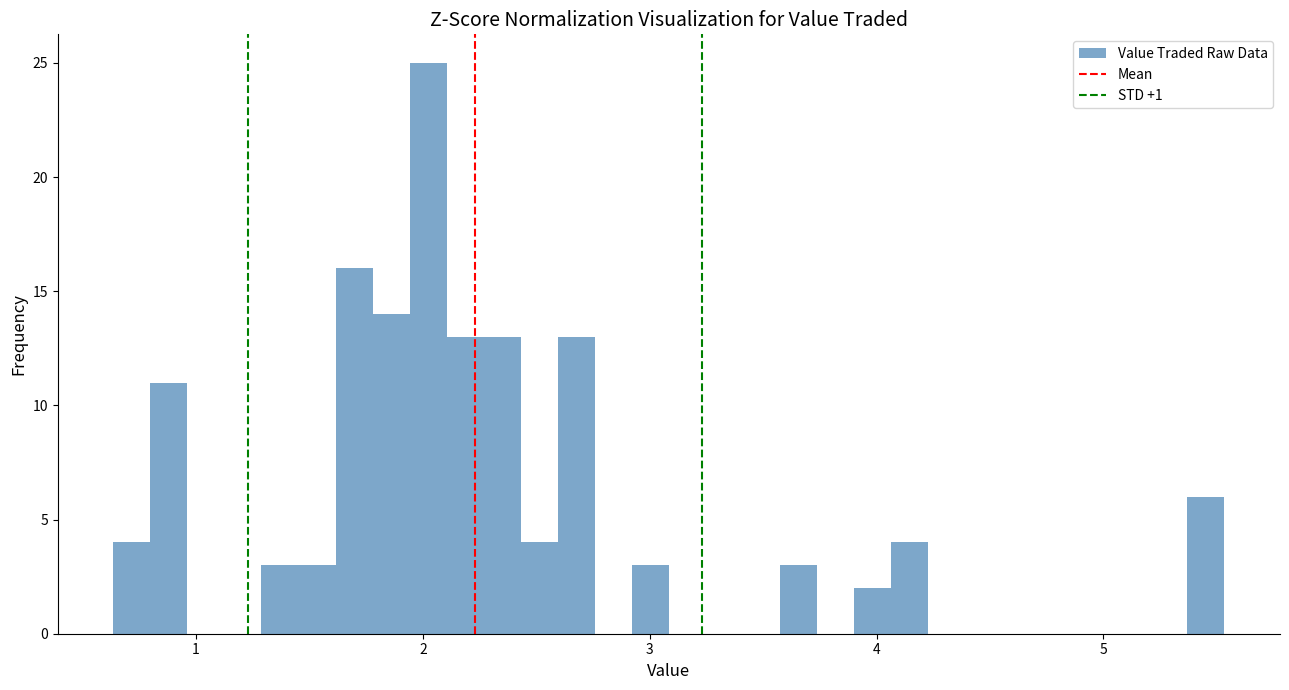

Read against the x-axis, roughly where is the centre of the tallest bar?

2.0